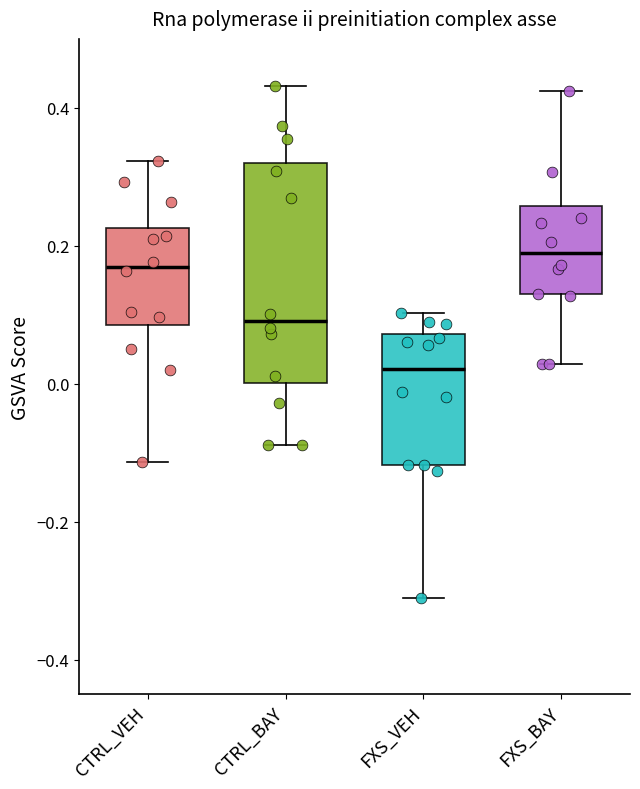

Comparing the boxes themselves (not the whiskers), which one is the tallest?

CTRL_BAY